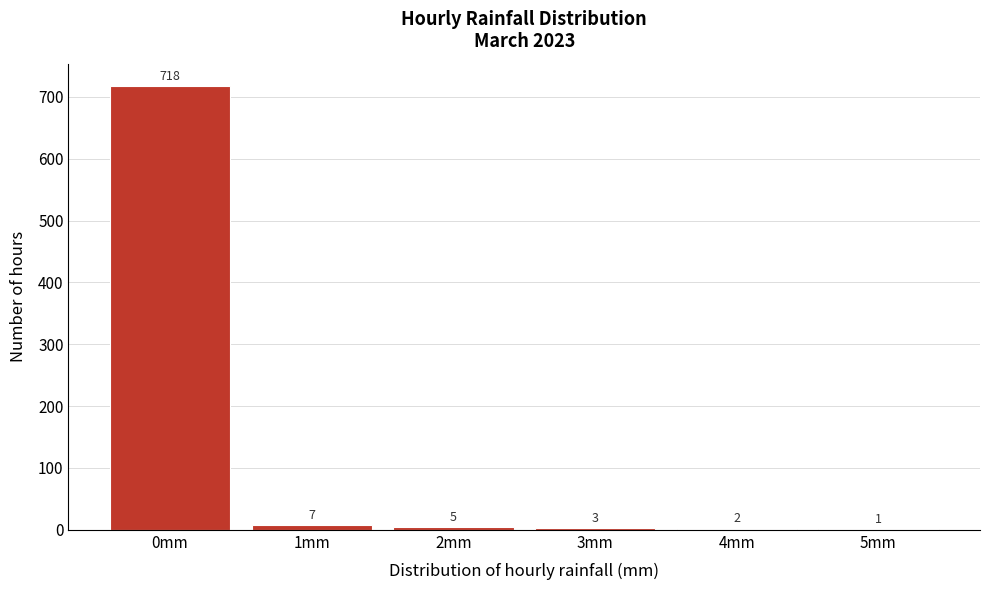

Reading left to right, list all the values displayed in this chart.

0mm=718	1mm=7	2mm=5	3mm=3	4mm=2	5mm=1